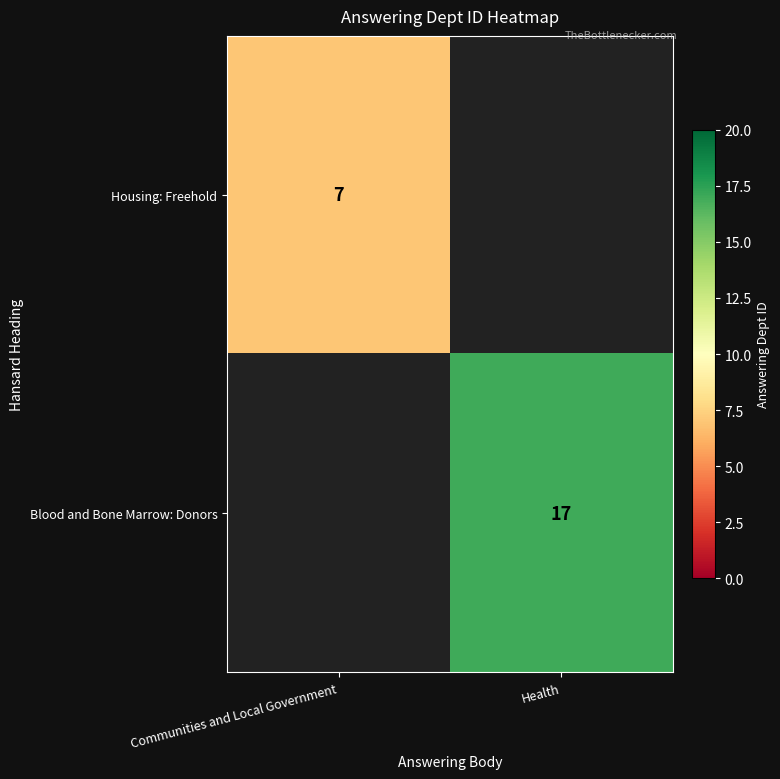

Is it true that Housing: Freehold equals 7 at Communities and Local Government?

True